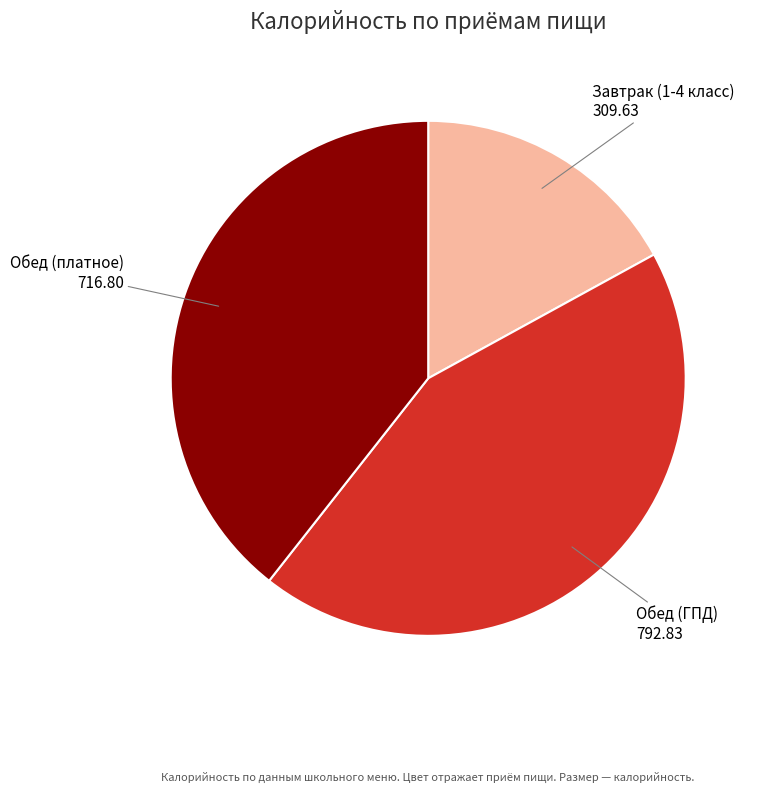

Approximately how many times larger is the value at Обед (ГПД) compared to Обед (платное)?

1.1